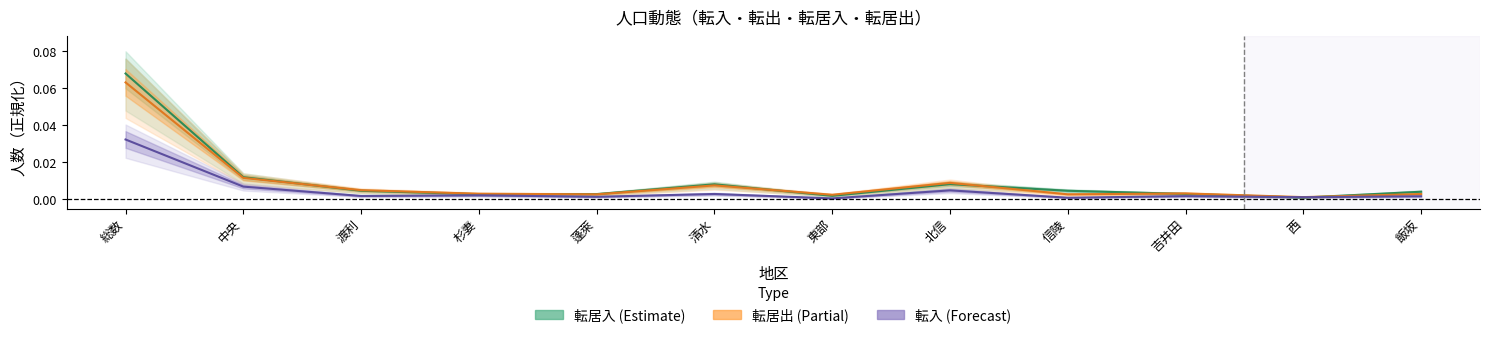

What are all the series names shown in the legend?

転居入, 転居出, 転入